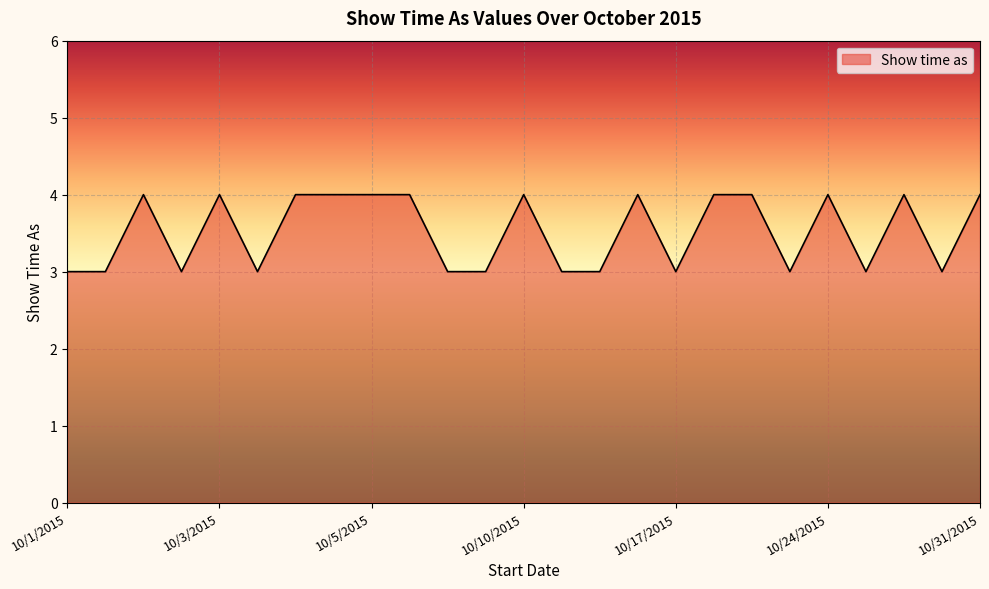

What is the smallest value displayed?

3